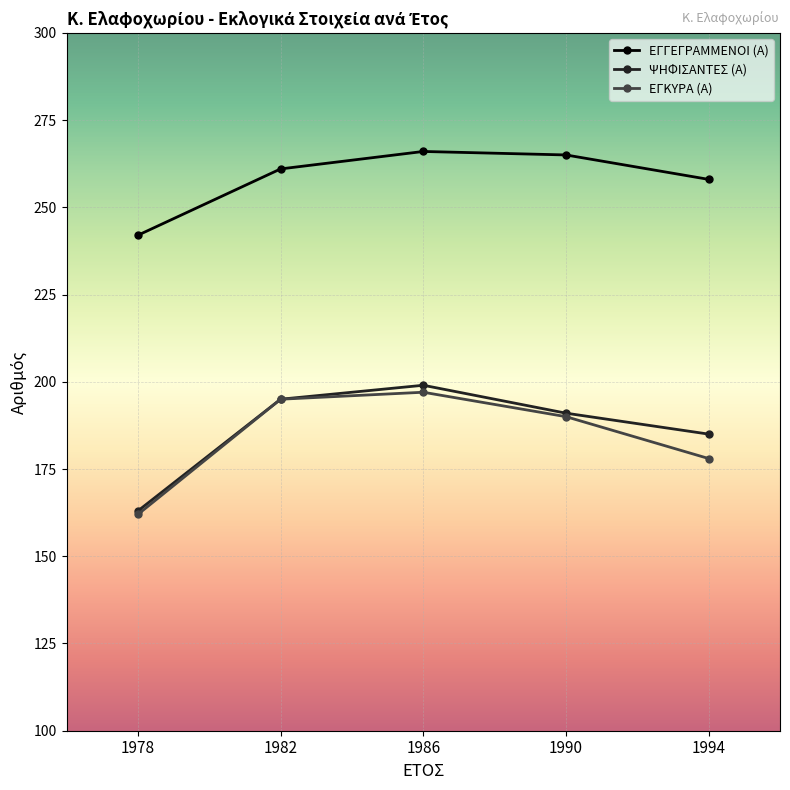

True or false: ΕΓΓΕΓΡΑΜΜΕΝΟΙ (Α) and ΨΗΦΙΣΑΝΤΕΣ (Α) intersect in this chart.

False